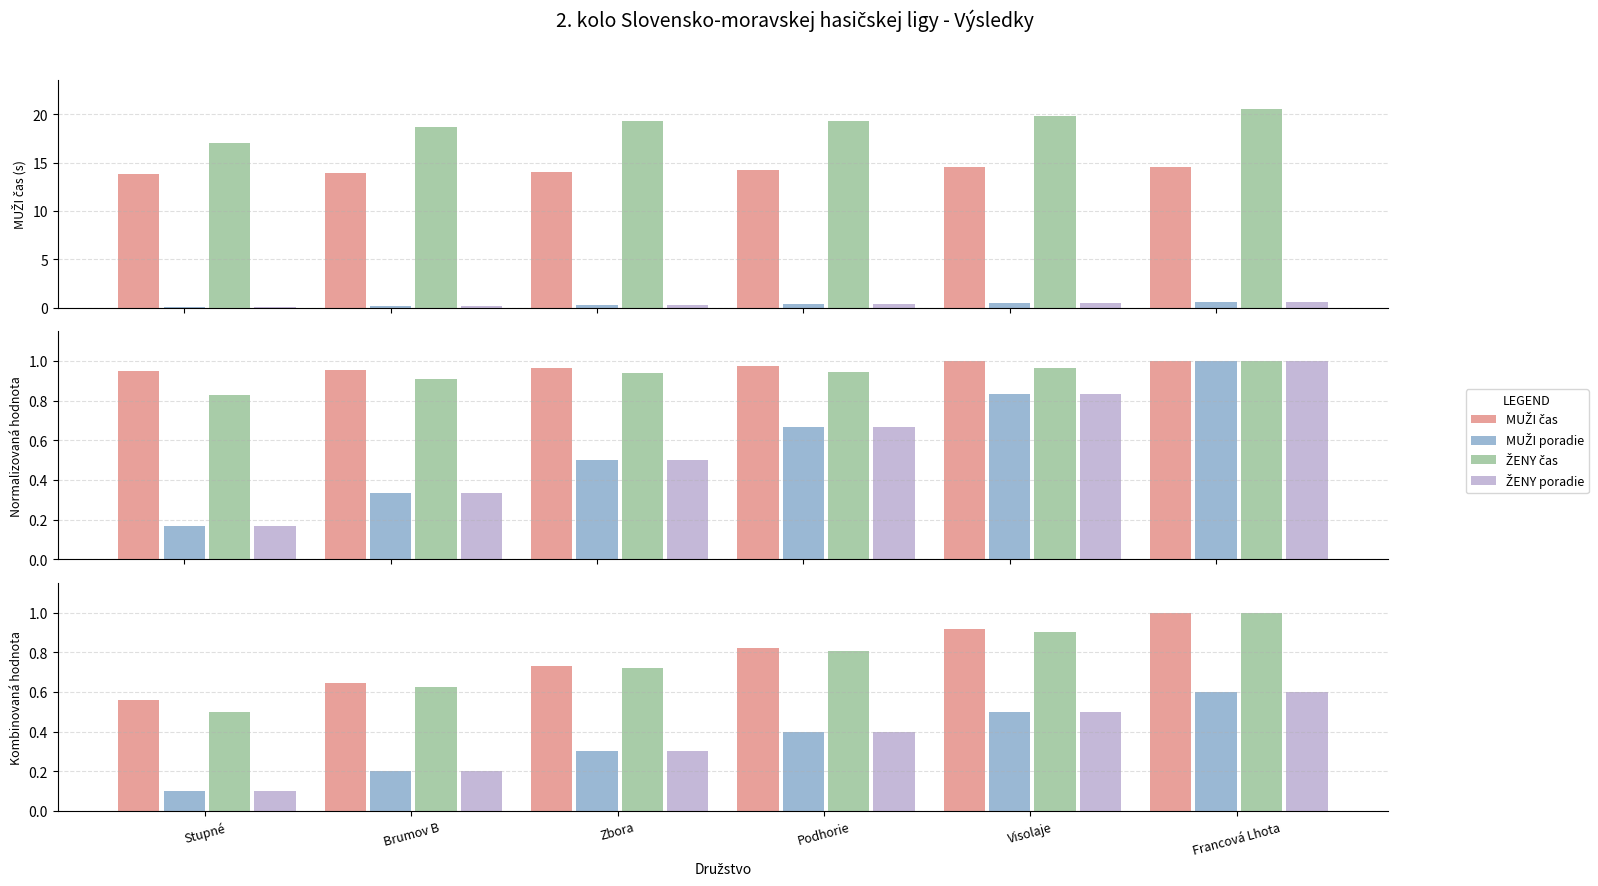

Which series has the widest spread of values?

ŽENY čas